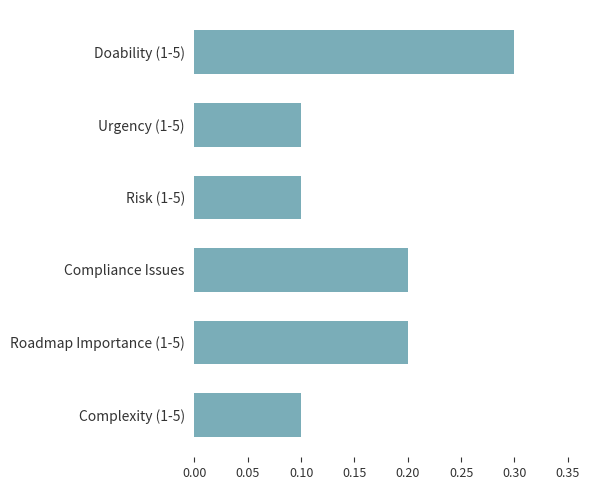

What is the greatest value displayed?

0.3